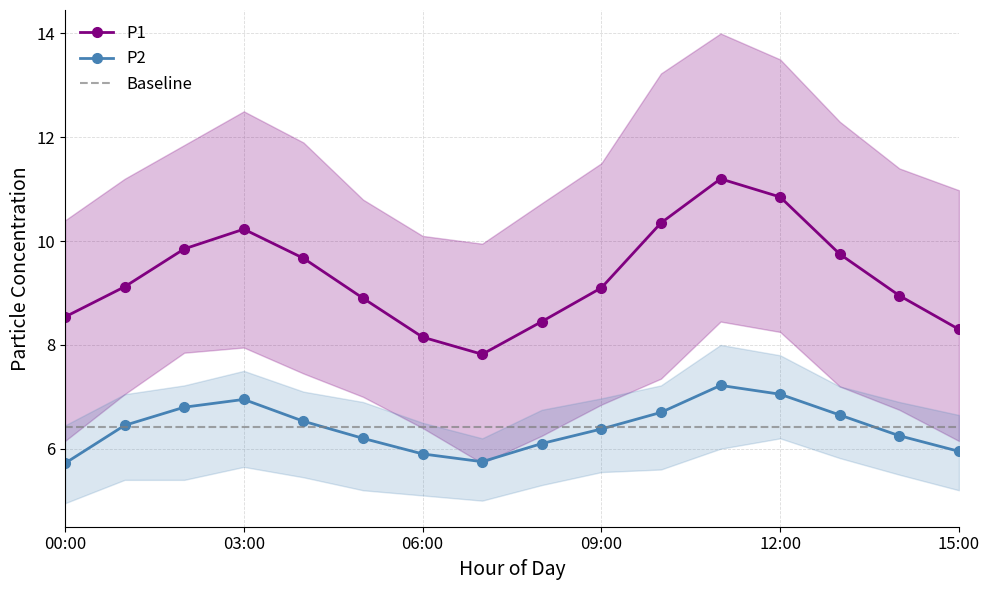

True or false: P2 and P1 intersect in this chart.

False